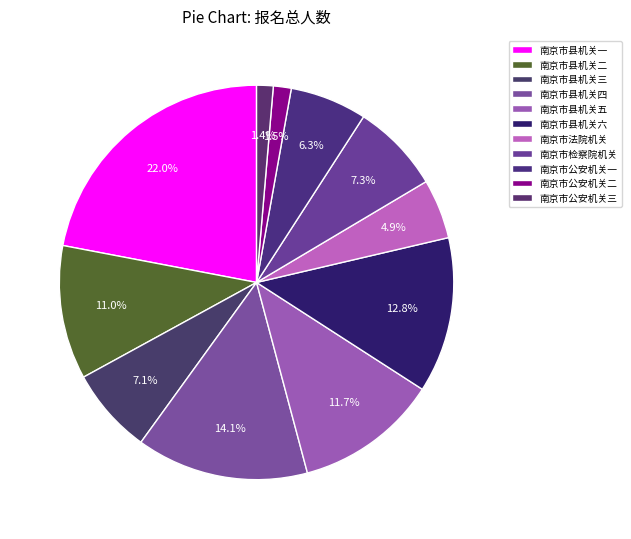

How many segments does this pie chart have?

11